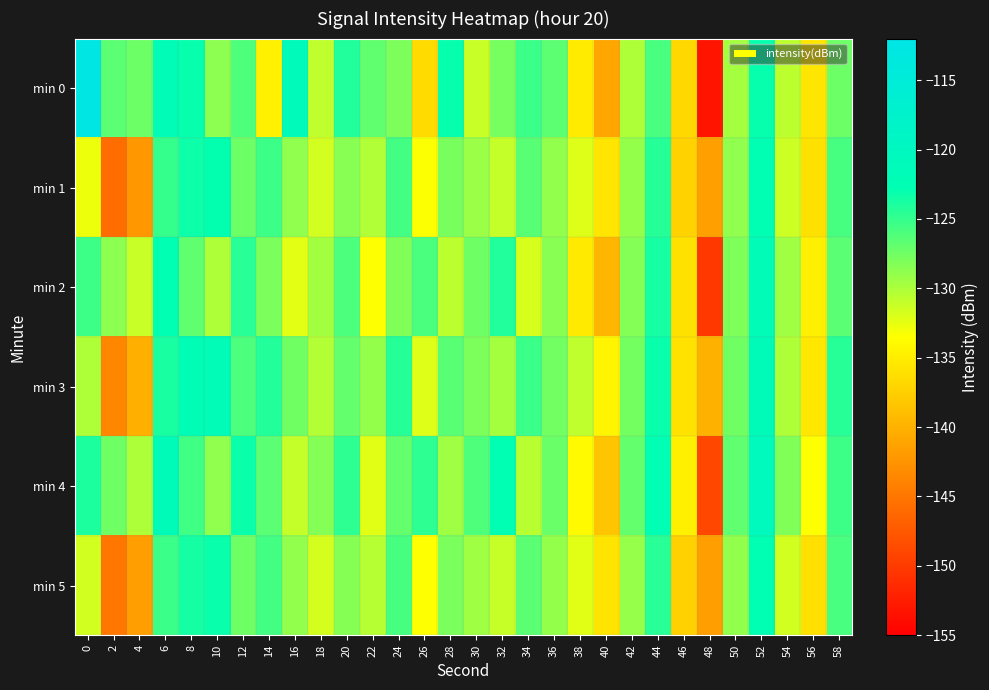

Reading right to left, extract all data points from this chart.

min 0: 58=-127.3	56=-135.5	54=-130.7	52=-123.1	50=-129.7	48=-153.2	46=-136.7	44=-125.9	42=-130.1	40=-140.9	38=-135.1	36=-126.7	34=-125.2	32=-127.7	30=-131.2	28=-123.0	26=-136.5	24=-128.0	22=-126.8	20=-124.2	18=-130.7	16=-121.0	14=-134.7	12=-126.0	10=-128.6	8=-123.0	6=-121.8	4=-127.4	2=-126.6	0=-112.5
min 1: 58=-125.7	56=-136.0	54=-131.4	52=-122.5	50=-128.8	48=-141.5	46=-137.2	44=-124.3	42=-129.0	40=-135.6	38=-132.1	36=-128.9	34=-126.5	32=-131.0	30=-129.3	28=-127.8	26=-133.4	24=-125.6	22=-130.2	20=-128.5	18=-131.6	16=-128.9	14=-125.3	12=-127.3	10=-122.9	8=-123.3	6=-125.0	4=-142.2	2=-145.7	0=-132.8
min 2: 58=-126.6	56=-134.8	54=-129.5	52=-121.9	50=-128.1	48=-150.2	46=-136.0	44=-123.7	42=-128.3	40=-139.6	38=-135.2	36=-128.5	34=-131.8	32=-124.1	30=-127.4	28=-130.7	26=-125.9	24=-128.2	22=-133.5	20=-126.0	18=-129.6	16=-132.3	14=-127.9	12=-124.5	10=-130.1	8=-126.8	6=-122.5	4=-131.2	2=-128.7	0=-125.3
min 3: 58=-124.4	56=-135.5	54=-130.1	52=-121.2	50=-127.5	48=-140.0	46=-135.9	44=-123.1	42=-127.7	40=-134.3	38=-130.8	36=-127.6	34=-125.2	32=-129.7	30=-128.0	28=-126.5	26=-132.1	24=-124.3	22=-129.0	20=-127.0	18=-130.3	16=-127.5	14=-124.2	12=-126.0	10=-121.7	8=-122.1	6=-123.8	4=-140.2	2=-143.5	0=-130.1
min 4: 58=-125.3	56=-133.5	54=-128.2	52=-120.6	50=-126.8	48=-148.9	46=-134.7	44=-122.4	42=-127.0	40=-138.3	38=-133.9	36=-127.2	34=-130.5	32=-122.8	30=-126.1	28=-129.4	26=-124.7	24=-127.0	22=-132.2	20=-124.7	18=-128.3	16=-131.0	14=-126.6	12=-123.2	10=-128.8	8=-125.5	6=-121.2	4=-130.0	2=-127.4	0=-124.0
min 5: 58=-125.8	56=-136.1	54=-131.5	52=-122.6	50=-128.9	48=-141.6	46=-137.3	44=-124.5	42=-129.1	40=-135.7	38=-132.2	36=-129.0	34=-126.6	32=-131.1	30=-129.4	28=-127.9	26=-133.5	24=-125.7	22=-130.4	20=-128.4	18=-131.7	16=-128.9	14=-125.6	12=-127.4	10=-123.1	8=-123.6	6=-125.2	4=-141.6	2=-144.9	0=-131.5